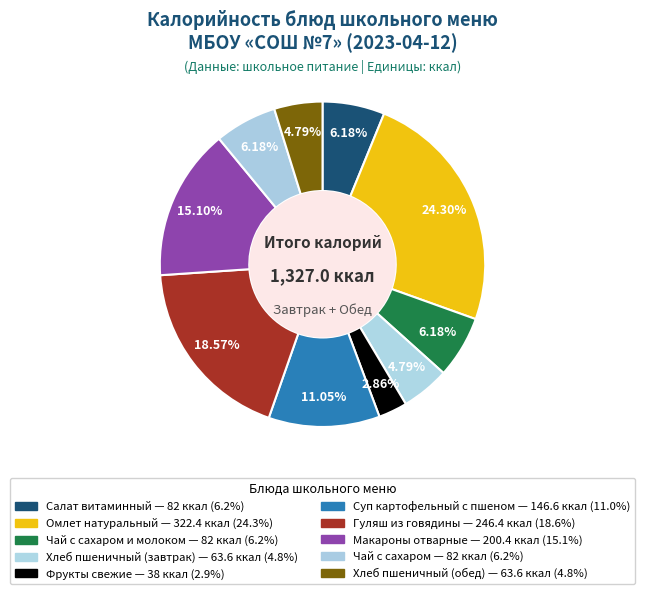

How many slices are in this pie chart?

10